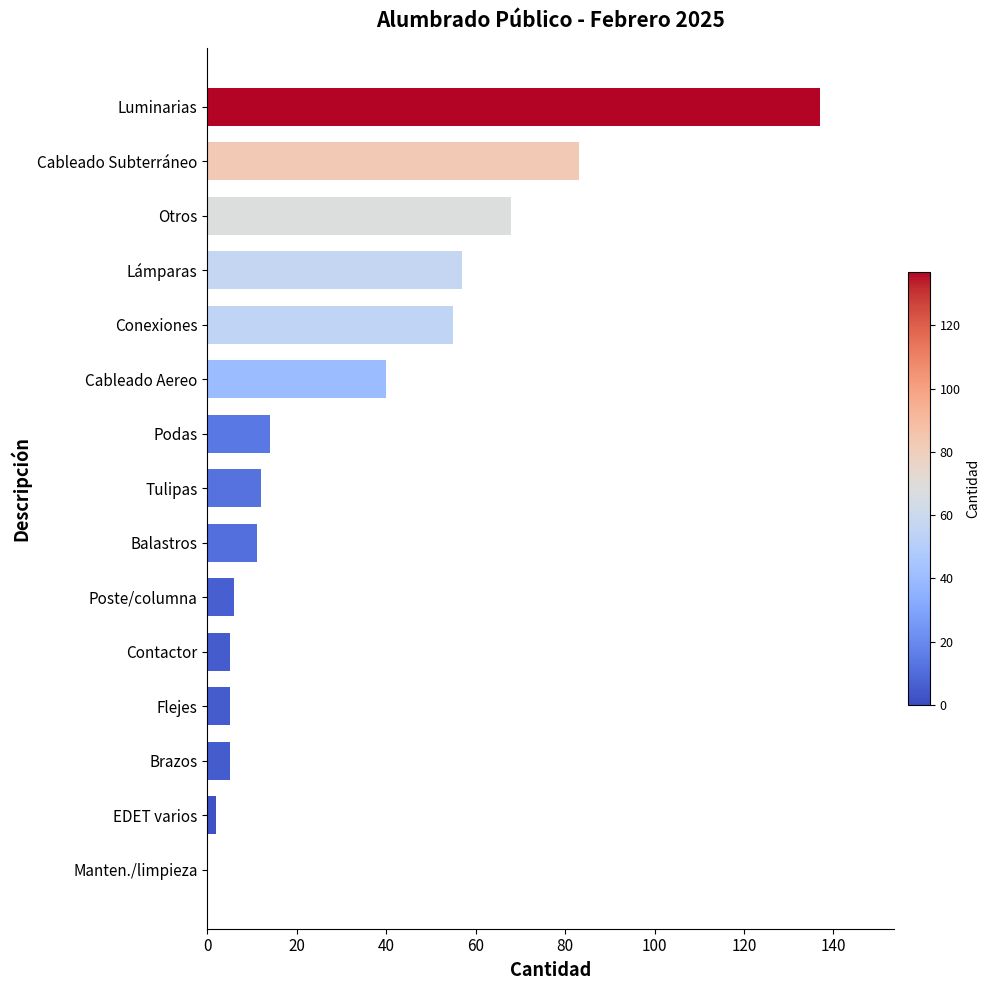

Reading bottom to top, what are all the values shown in this chart?

Manten./limpieza=0	EDET varios=2	Brazos=5	Flejes=5	Contactor=5	Poste/columna=6	Balastros=11	Tulipas=12	Podas=14	Cableado Aereo=40	Conexiones=55	Lámparas=57	Otros=68	Cableado Subterráneo=83	Luminarias=137